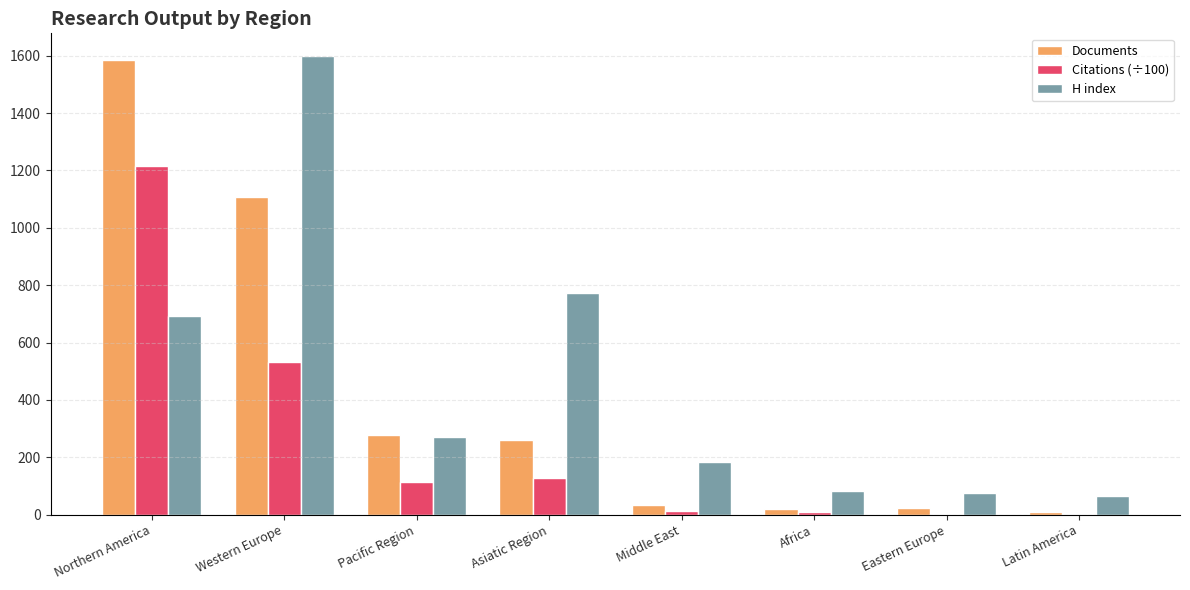

What is the sum of all Citations (÷100) values?

2022.5